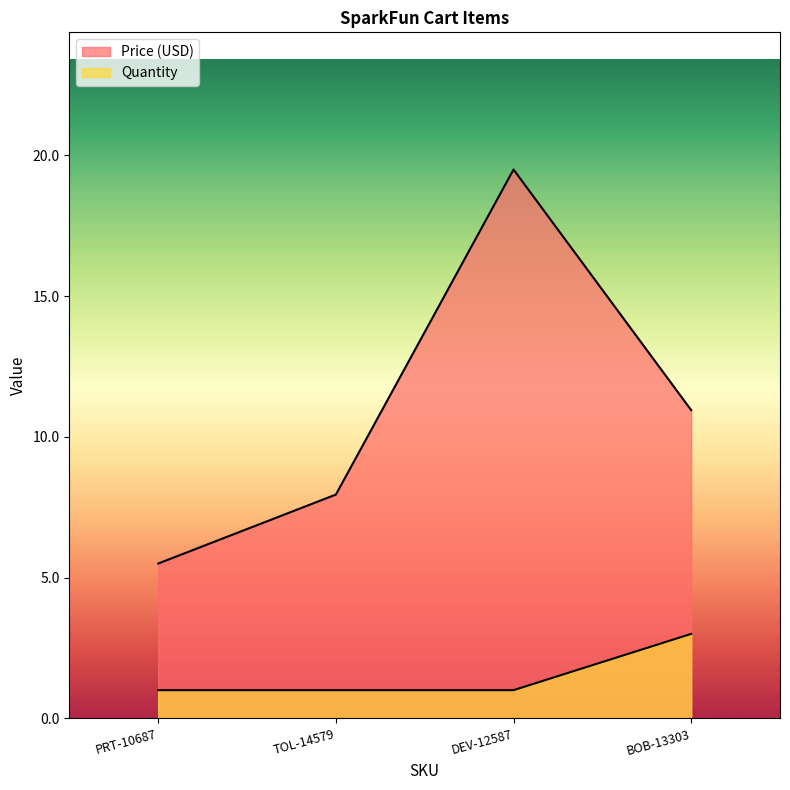

How many interior local peaks does the Price (USD) series have?

1